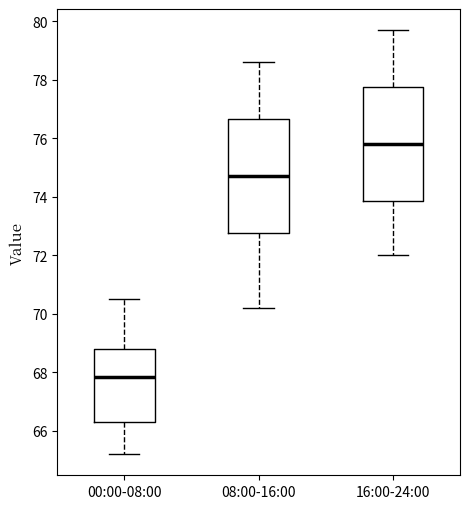

Which box has the lowest median line?

00:00-08:00